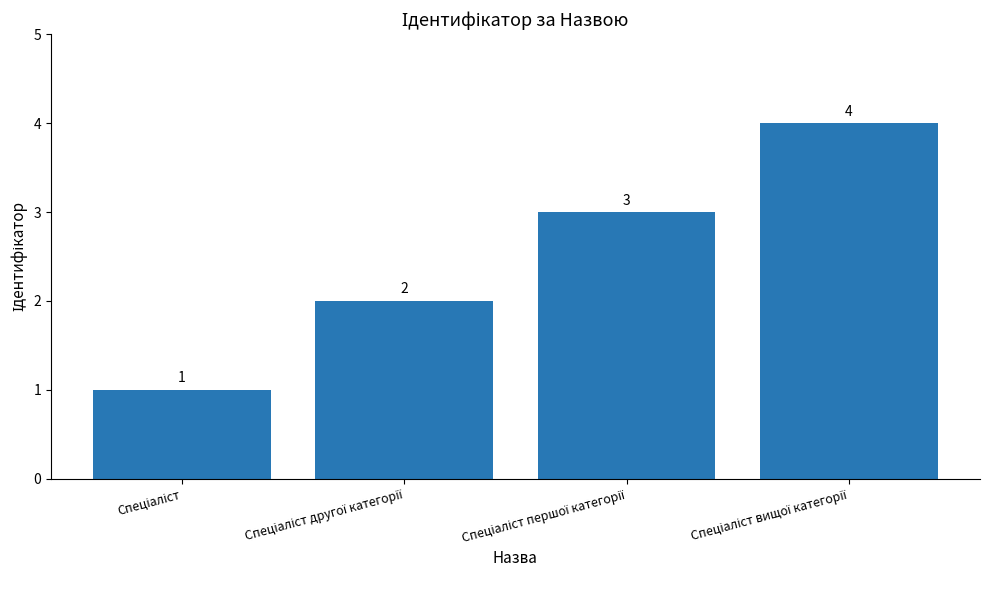

What is the value of the 3rd bar from the left?

3